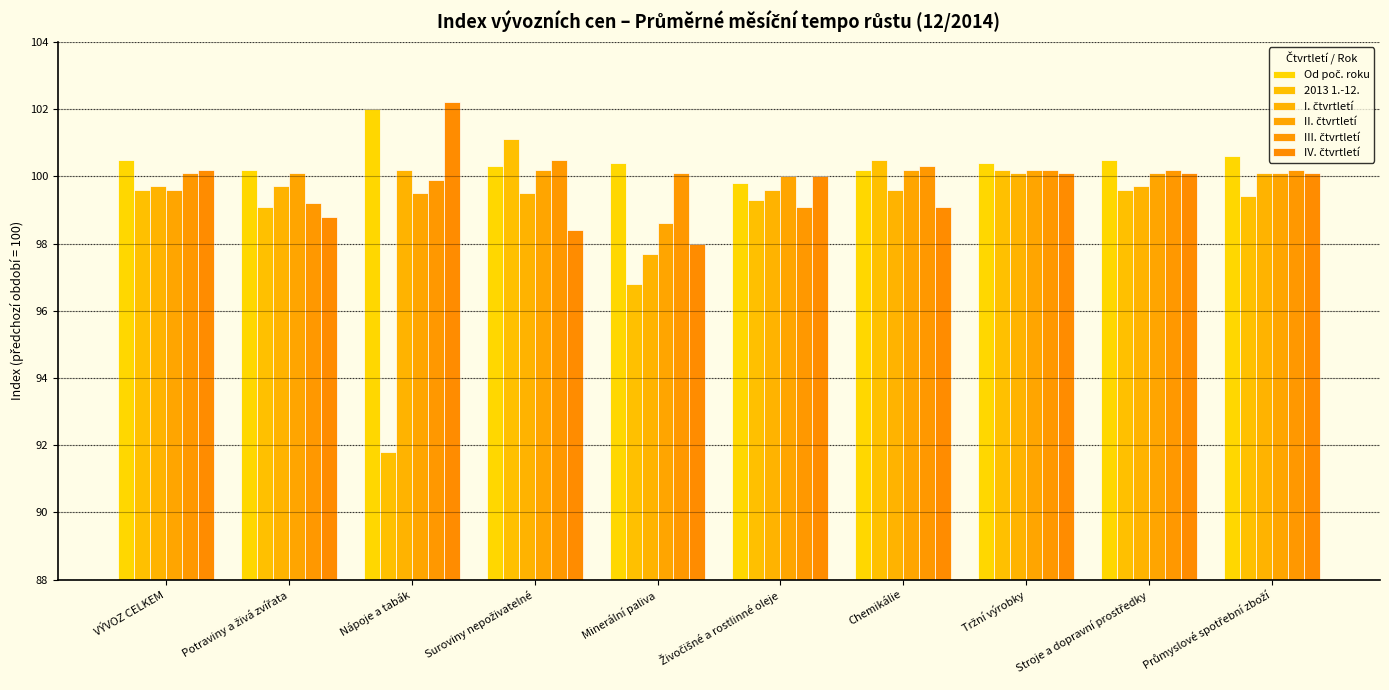

At which category is the sum across all series the highest?

Tržní výrobky